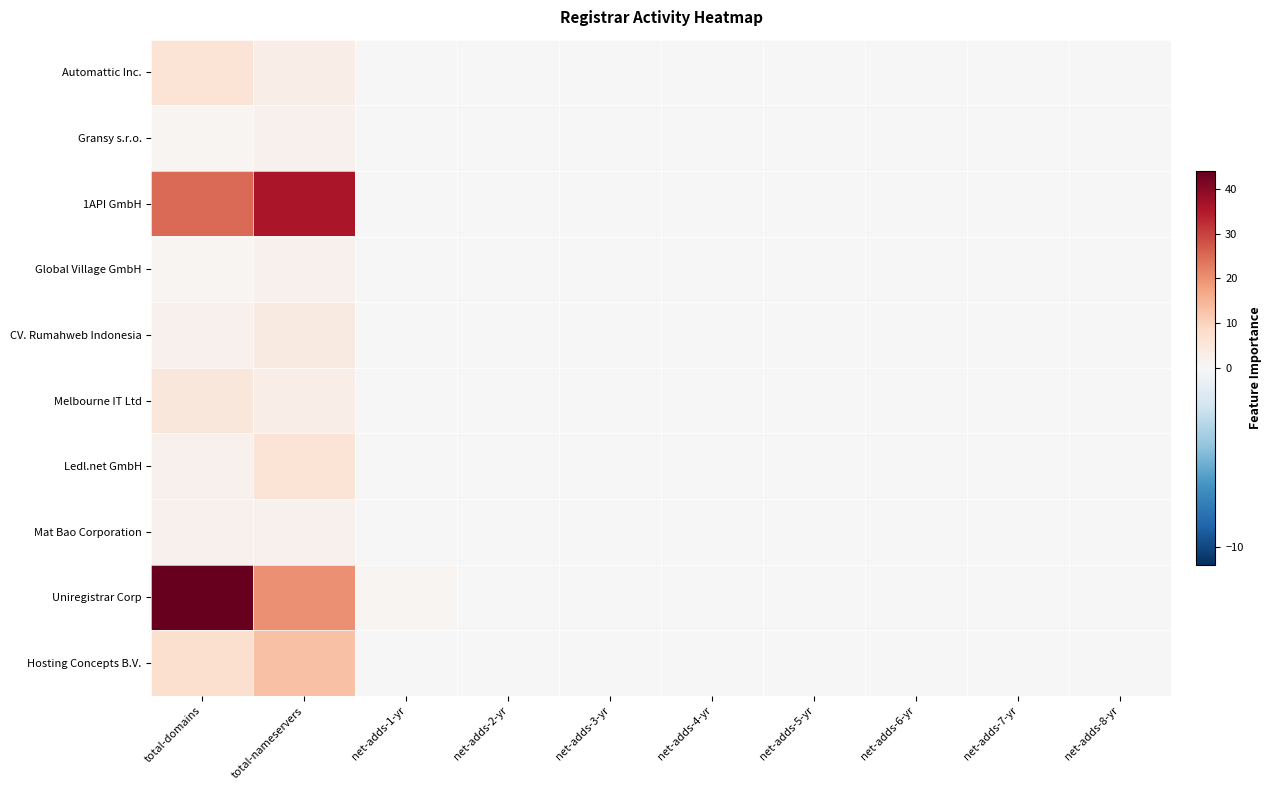

At which category is the sum across all series the highest?

total-domains